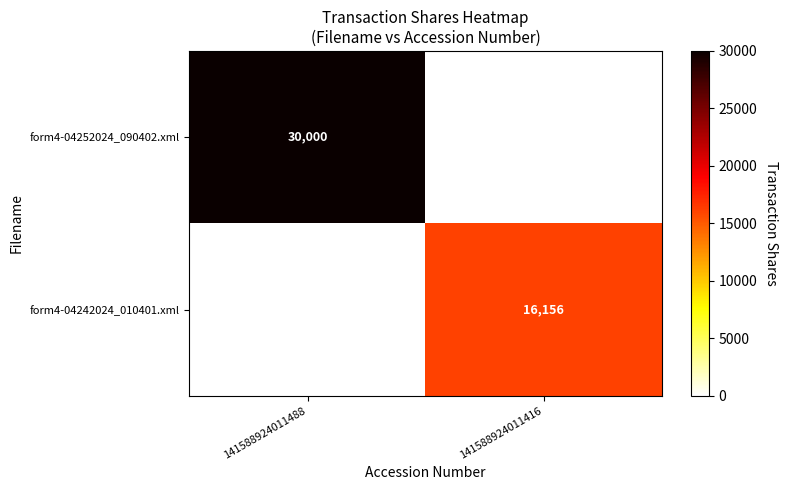

Reading left to right, transcribe all the data shown in this chart.

form4-04252024_090402.xml: 30000	0
form4-04242024_010401.xml: 0	16156